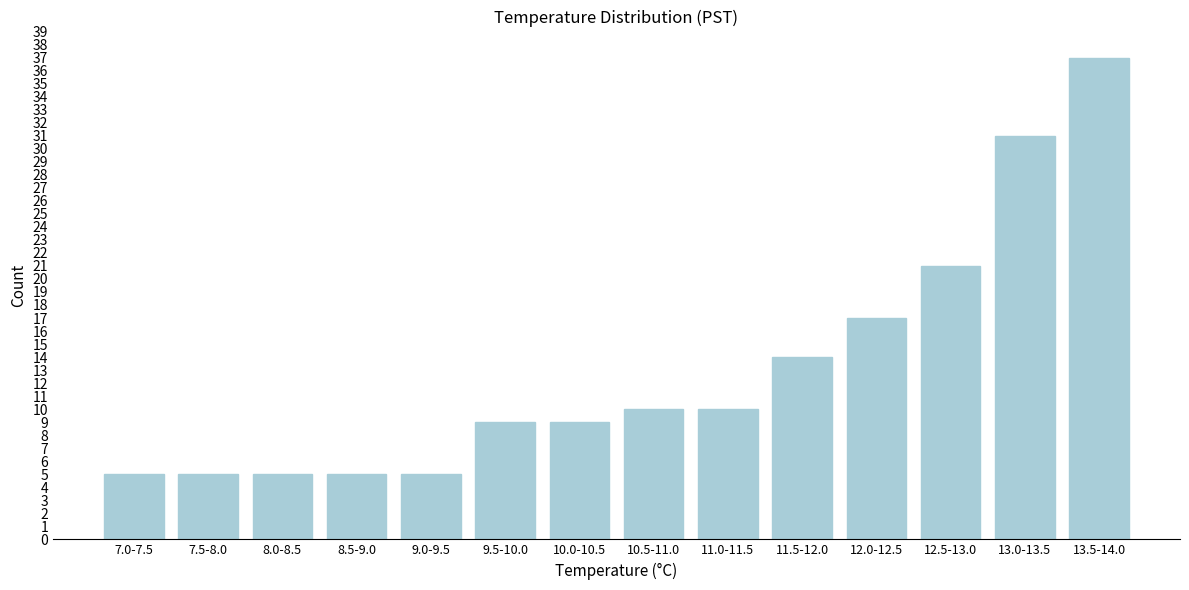

Reading left to right, extract all data points from this chart.

7.0-7.5=5	7.5-8.0=5	8.0-8.5=5	8.5-9.0=5	9.0-9.5=5	9.5-10.0=9	10.0-10.5=9	10.5-11.0=10	11.0-11.5=10	11.5-12.0=14	12.0-12.5=17	12.5-13.0=21	13.0-13.5=31	13.5-14.0=37